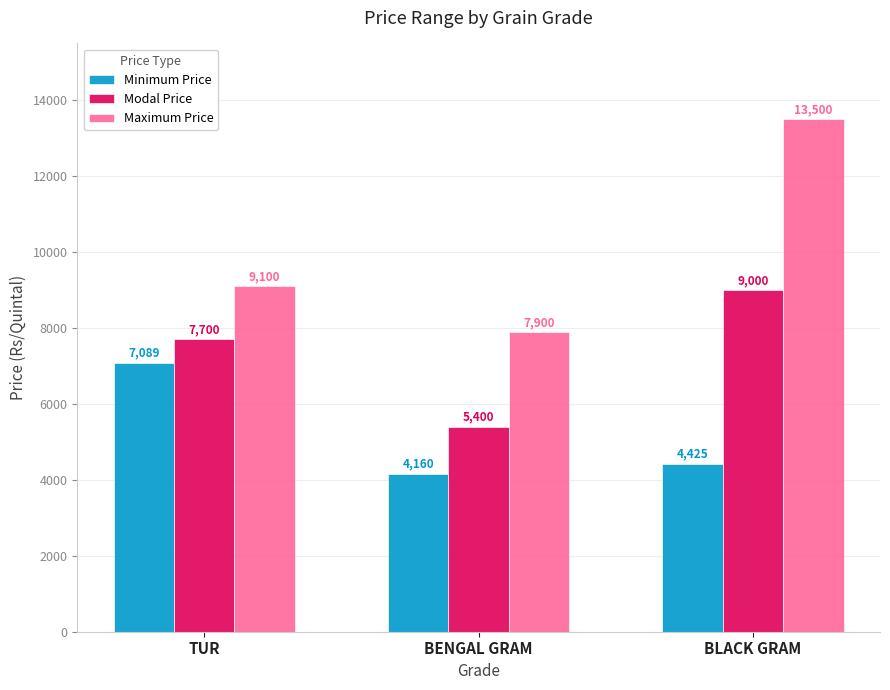

List the series in order of their overall mean, lowest first.

Minimum Price, Modal Price, Maximum Price